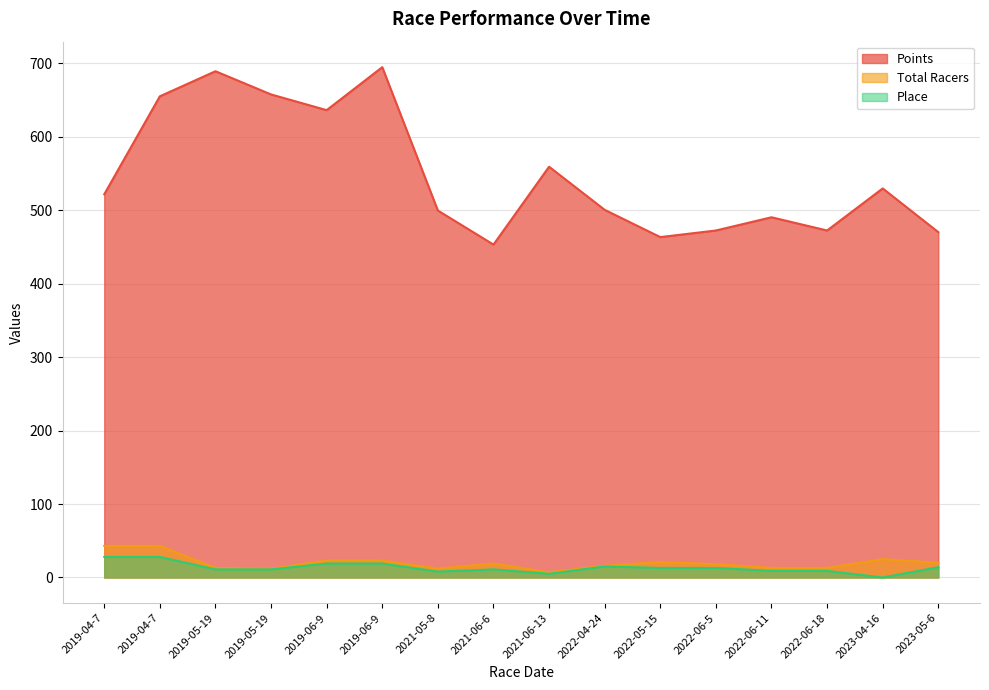

Where is Place nearest to the value 14?

2023-05-6